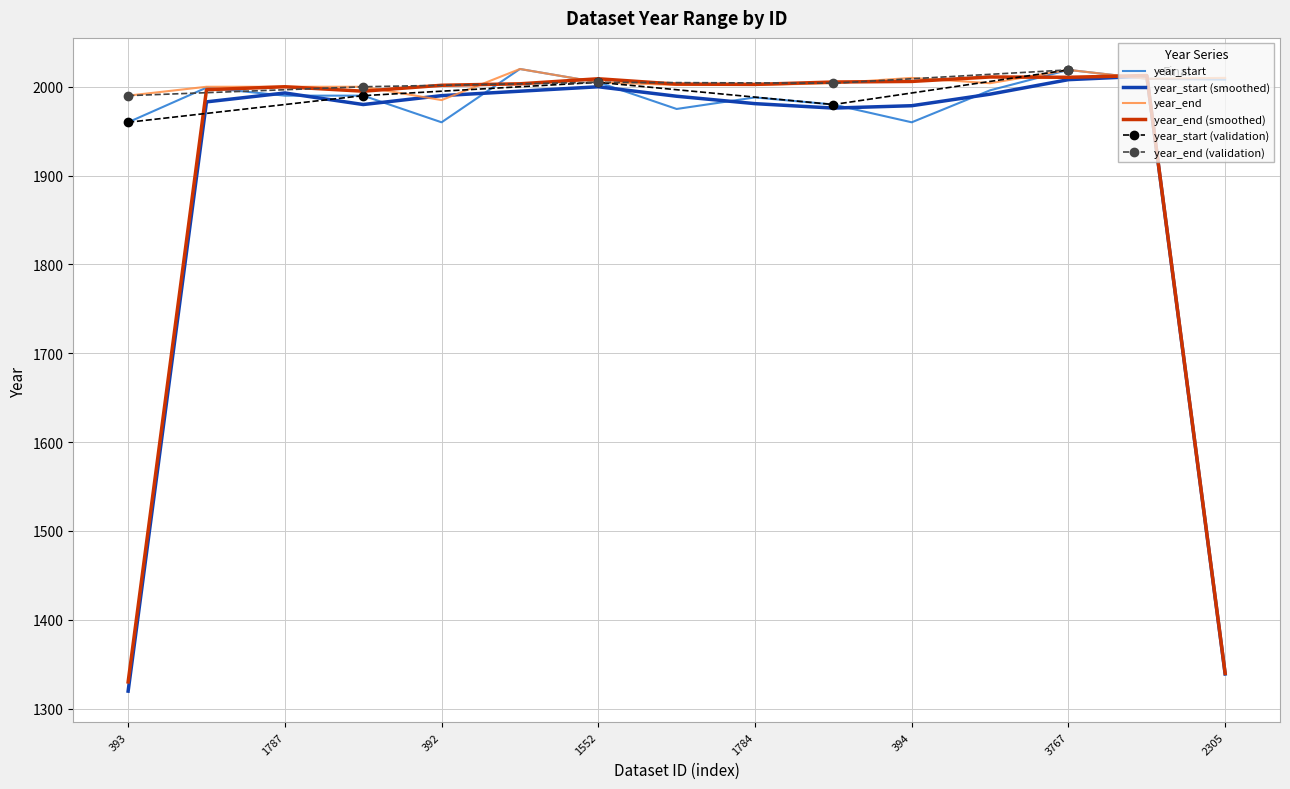

True or false: year_start and year_end cross at least once.

False